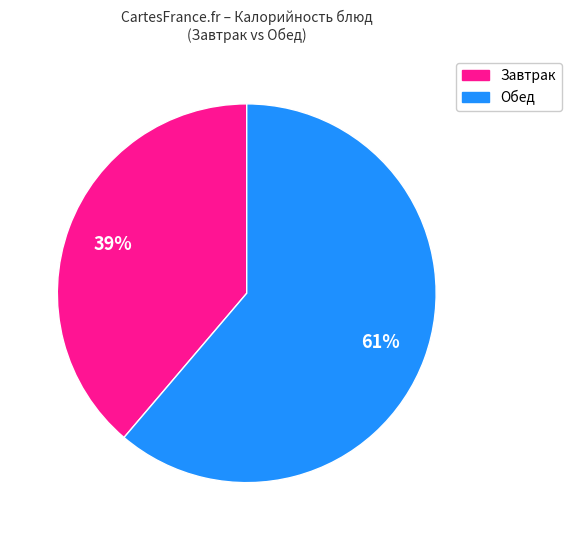

Is there a majority slice in this chart?

Yes